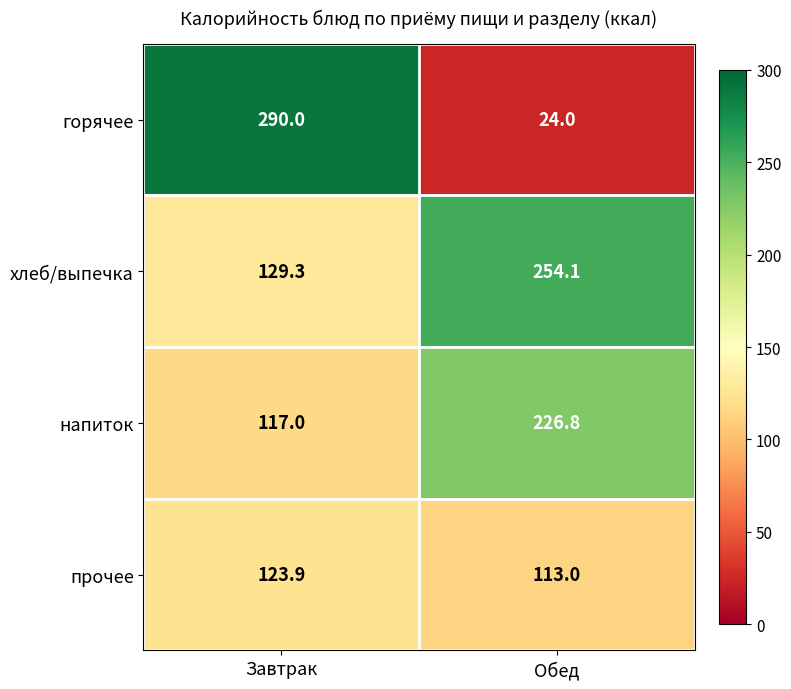

Reading left to right, list all the values displayed in this chart.

горячее: 290.0	24.0
хлеб/выпечка: 129.3	254.1
напиток: 117.0	226.8
прочее: 123.9	113.0